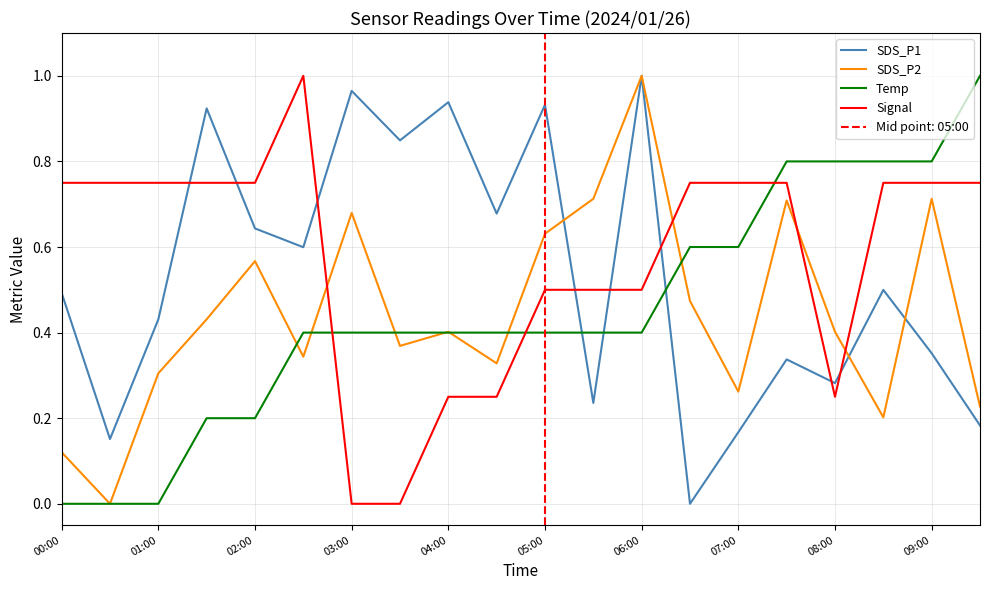

True or false: SDS_P1 and Signal cross at least once.

True